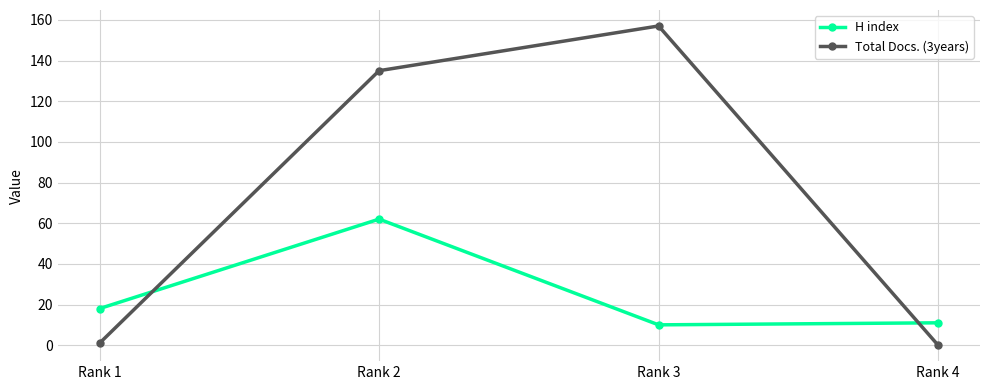

At how many categories does at least one series exceed 24?

2